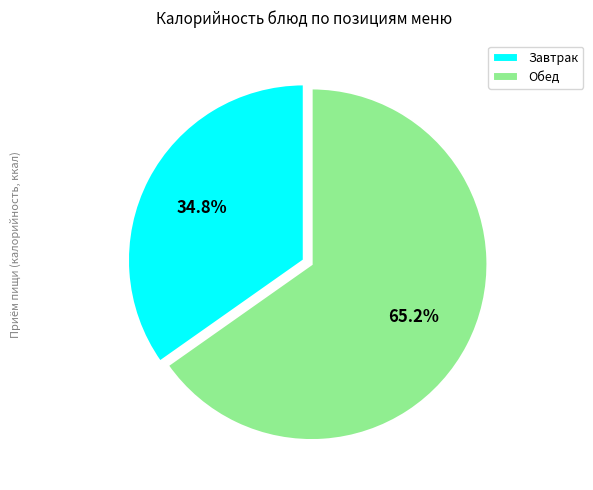

Rank the categories by value from lowest to highest.

Завтрак, Обед